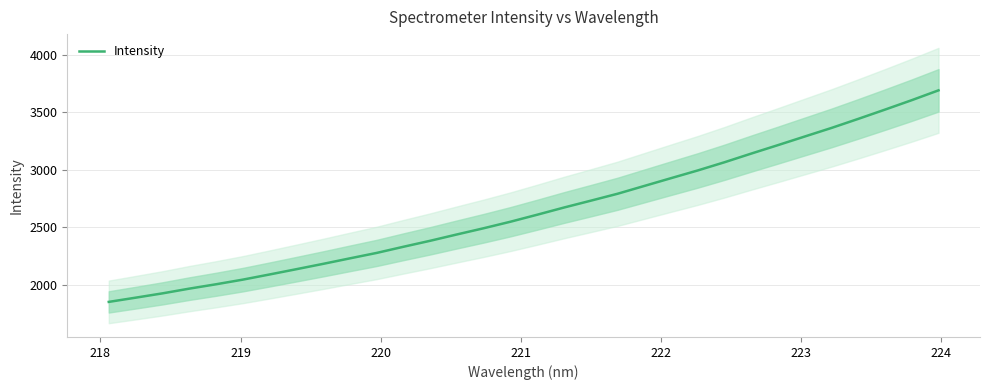

What is the greatest value displayed?

3689.2